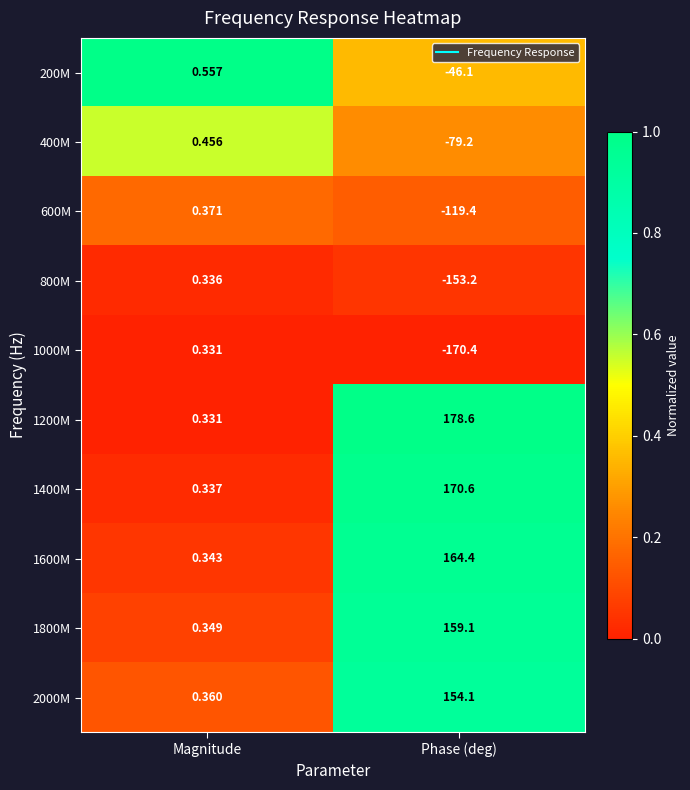

Where is 400M nearest to the value -39?

Magnitude